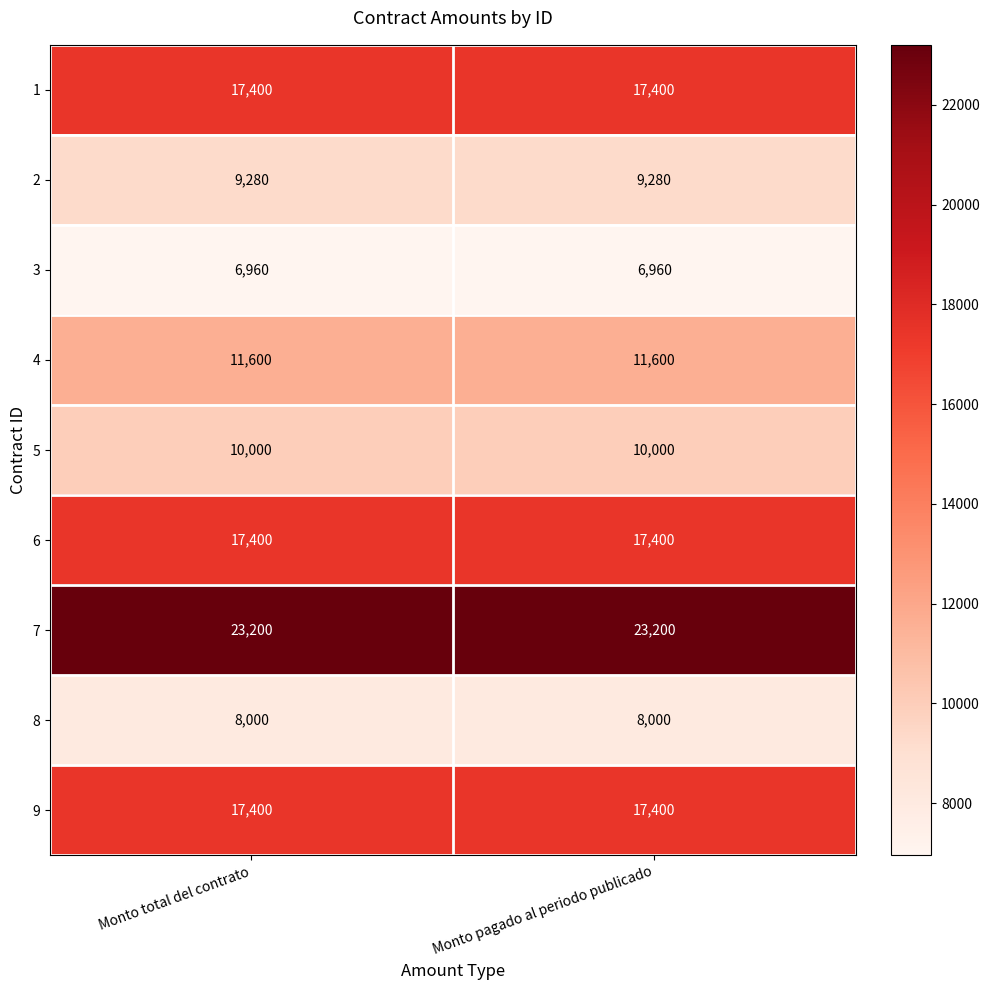

Which series has the largest total across all categories?

7